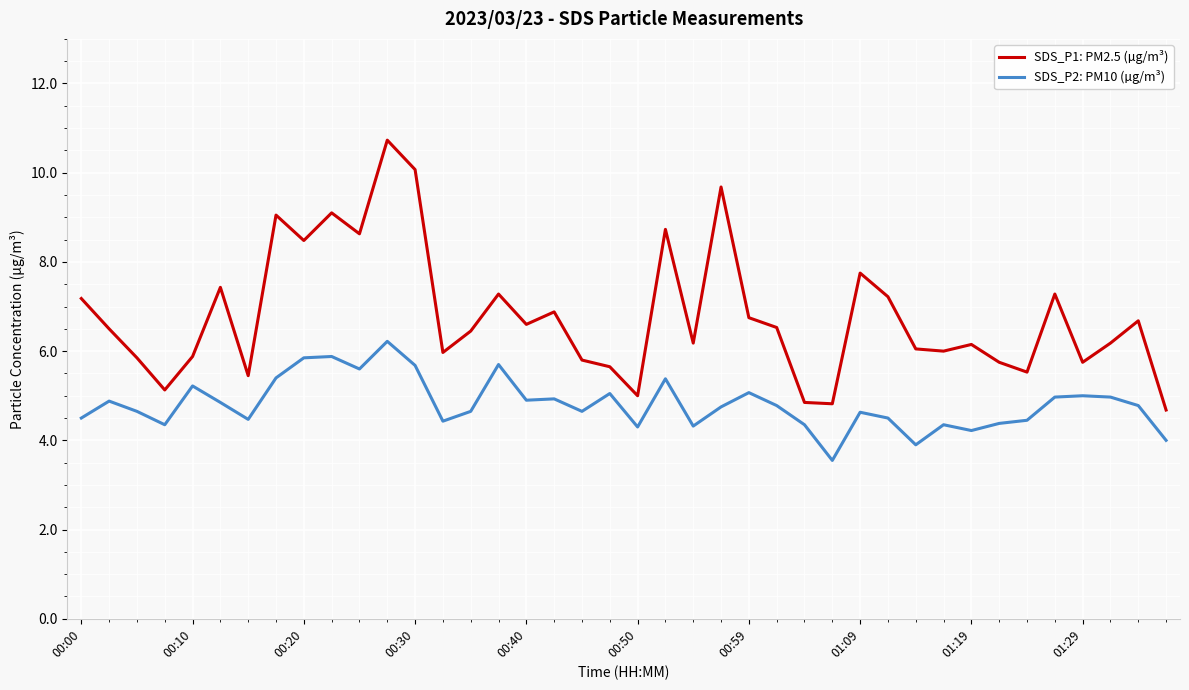

Rank the series by their maximum value, from lowest to highest.

SDS_P2: PM10 (µg/m³), SDS_P1: PM2.5 (µg/m³)